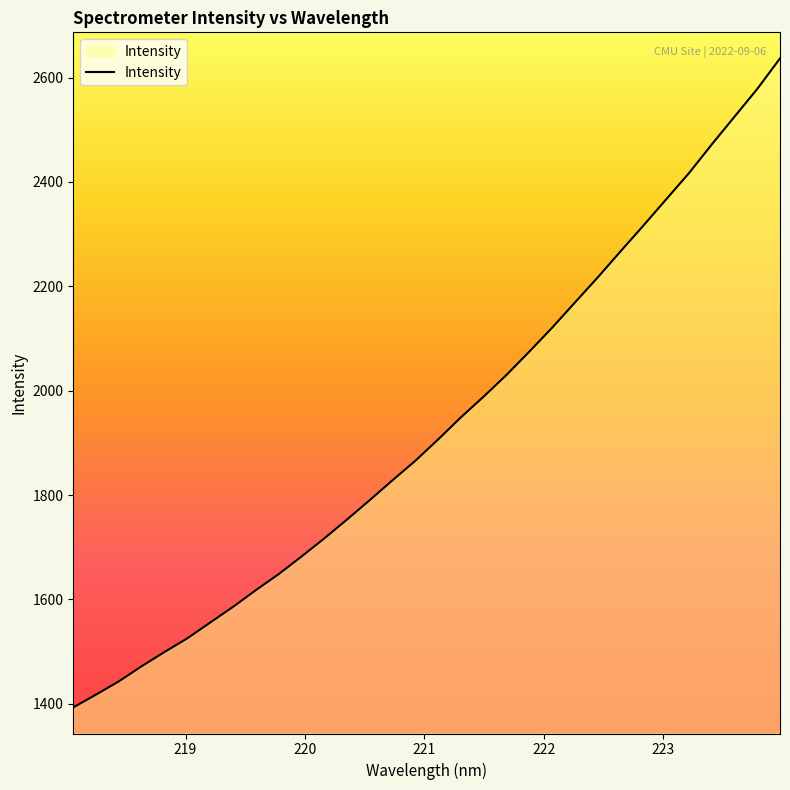

What is the maximum value shown in the chart?

2636.9